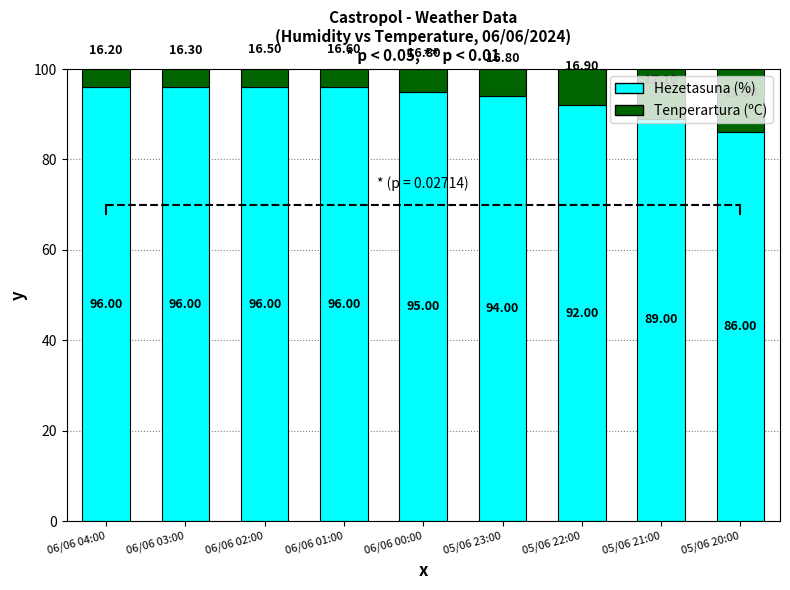

Rank the series by their maximum value, from lowest to highest.

Tenperartura (ºC), Hezetasuna (%)